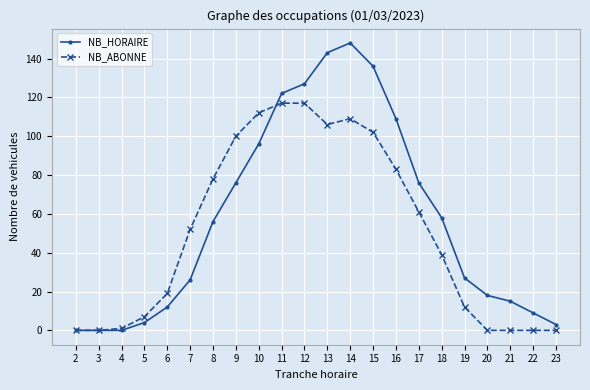

At which category is the sum across all series the highest?

14